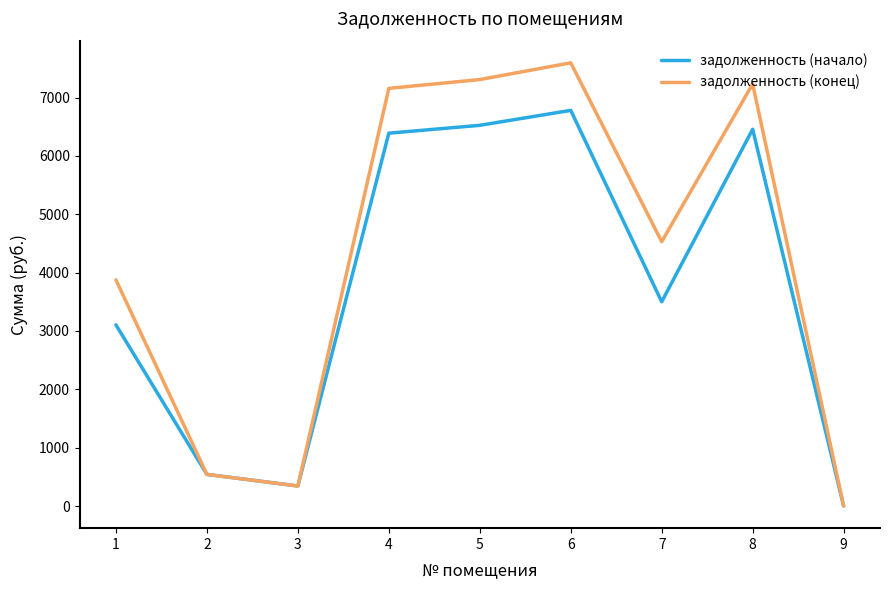

Which series has the widest spread of values?

задолженность (конец)